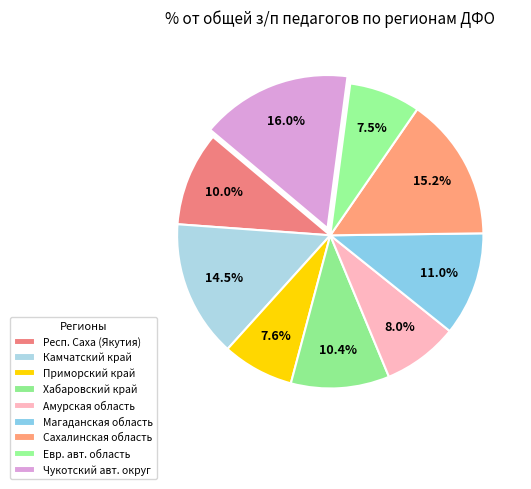

Is Сахалинская область the majority of the pie?

No